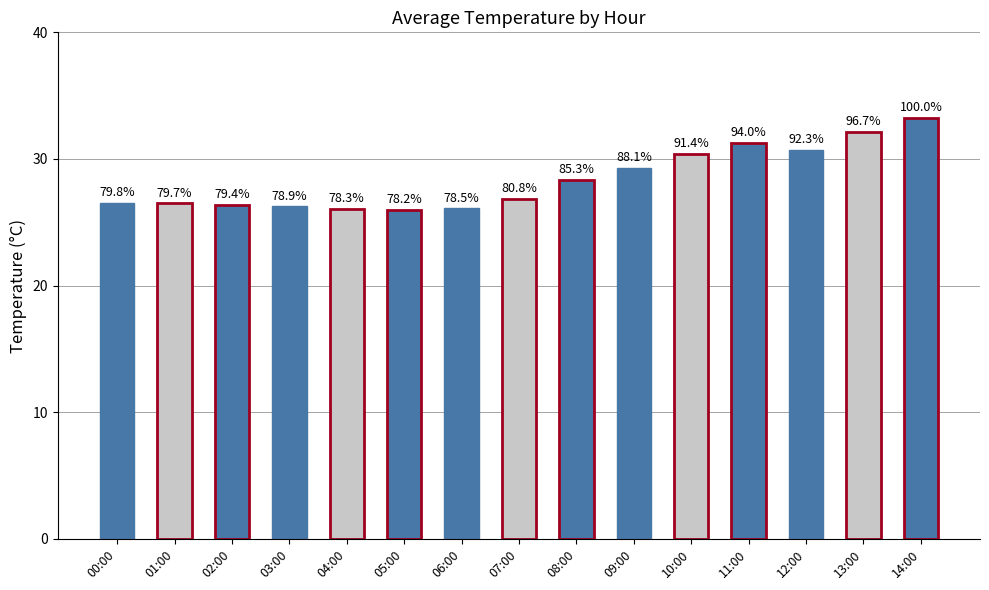

Rank the categories by value from lowest to highest.

05:00, 04:00, 06:00, 03:00, 02:00, 01:00, 00:00, 07:00, 08:00, 09:00, 10:00, 12:00, 11:00, 13:00, 14:00